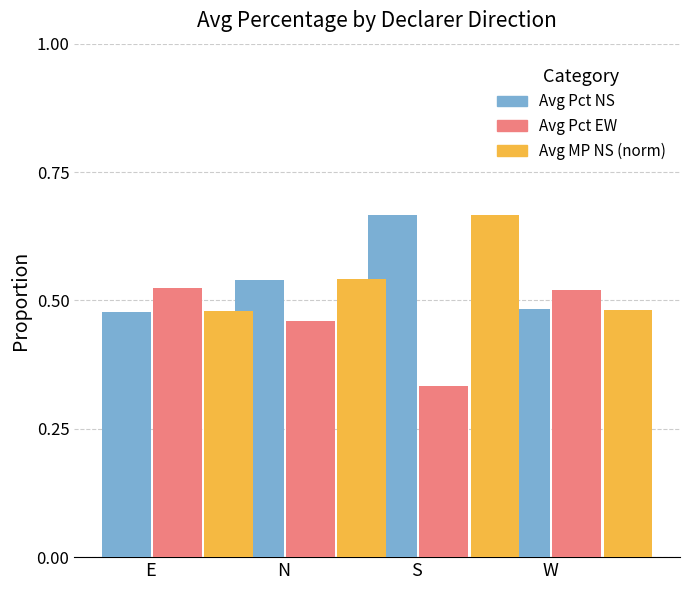

The Avg MP NS (norm) series shows 0.2 at N. True or false?

False